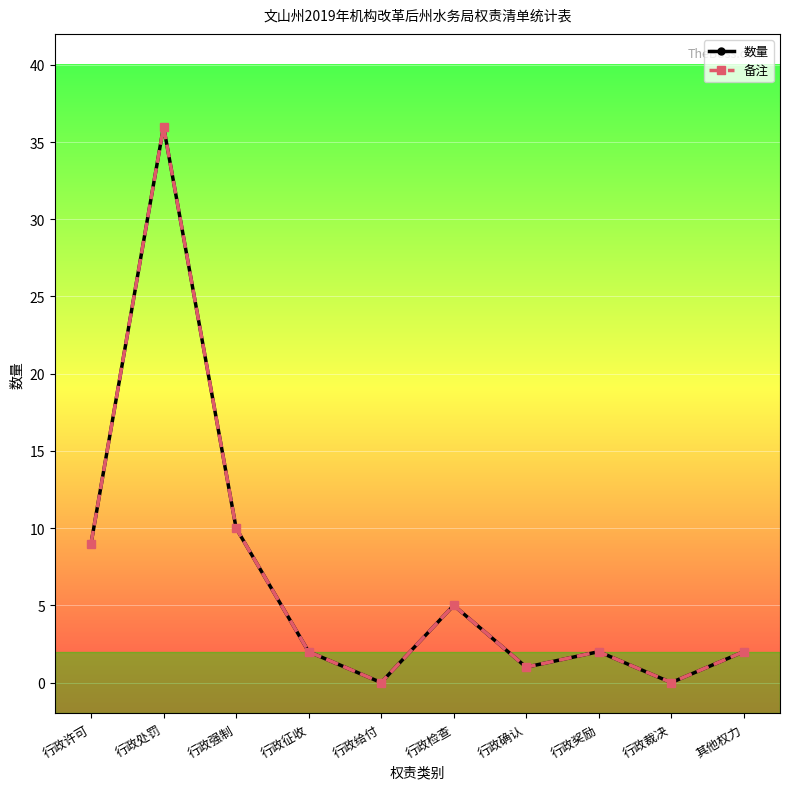

True or false: 数量 has more than 2 points higher than both neighbors.

True